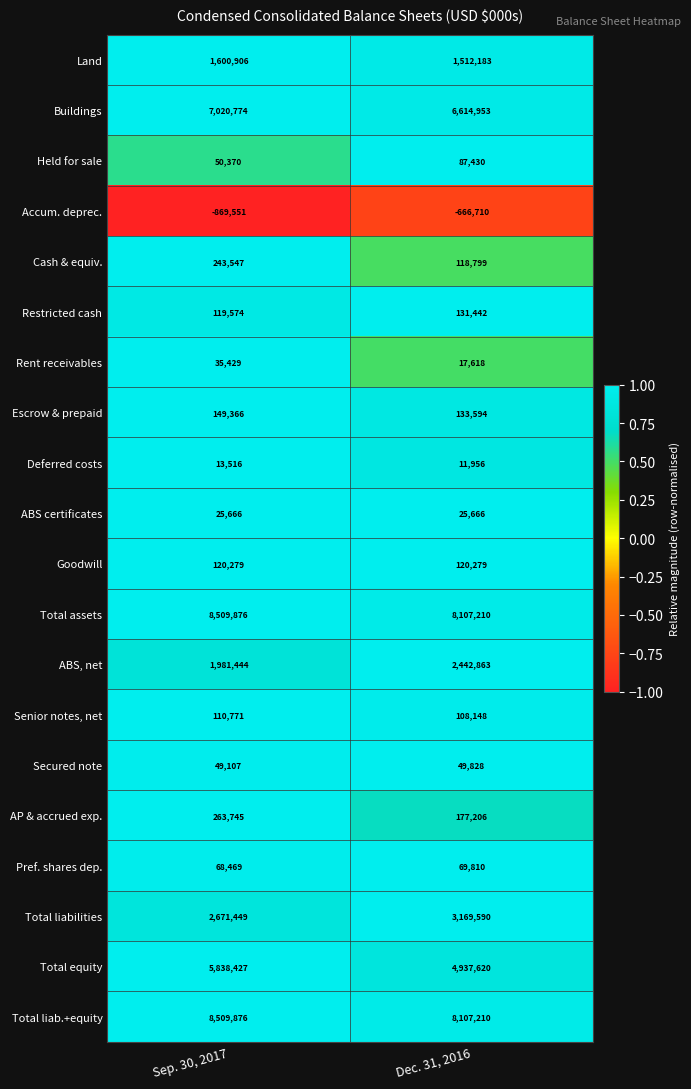

What is the sum of all Escrow & prepaid values?

282960